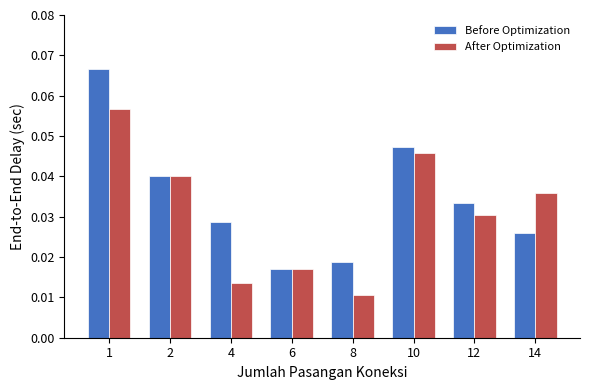

The value of Before Optimization at 10 is 0.1. True or false?

False